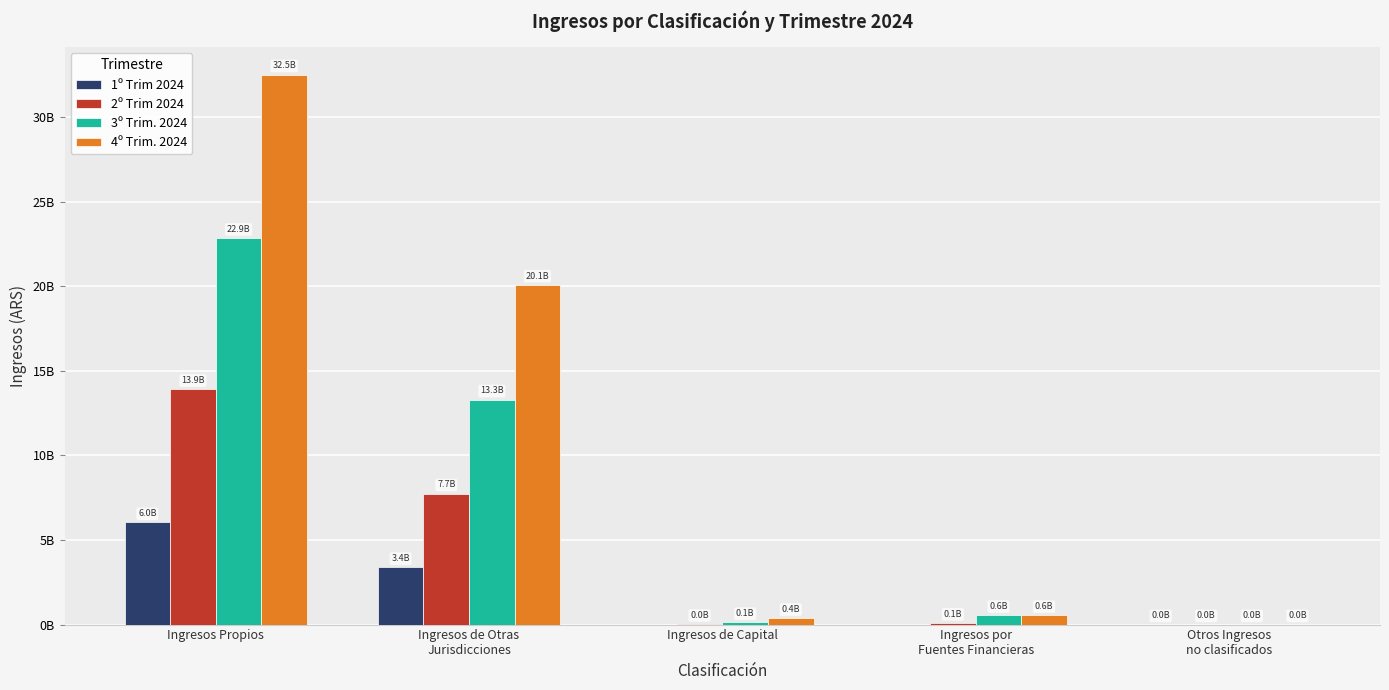

Between Ingresos Propios and Otros Ingresos
no clasificados, which series saw the biggest shift?

4º Trim. 2024